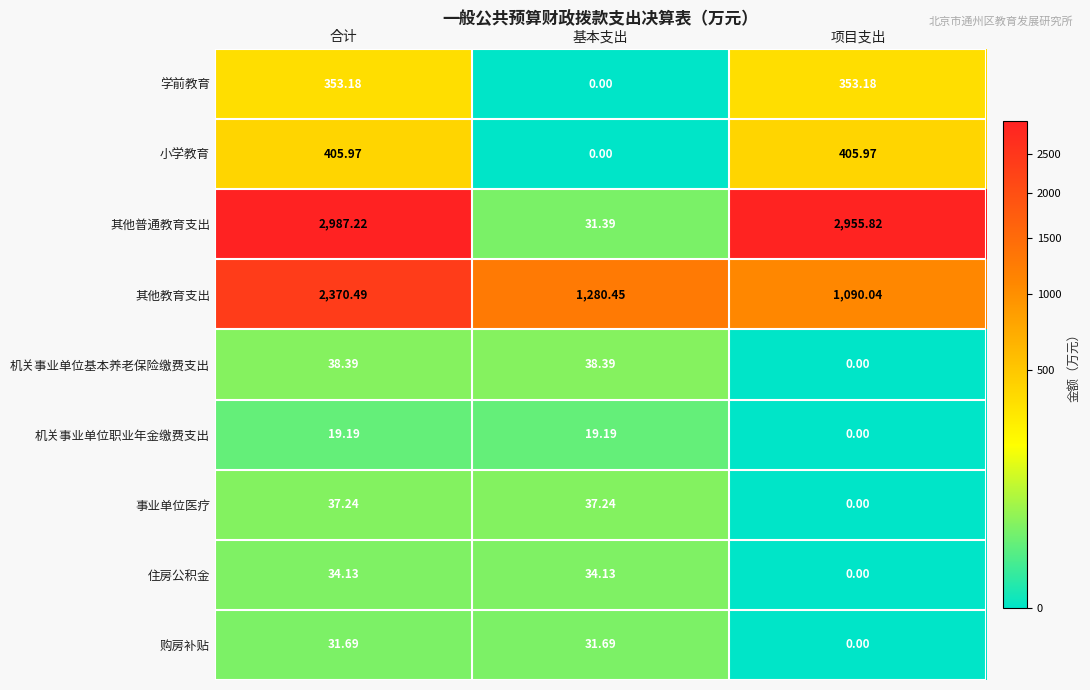

At which label does 学前教育 first exceed 353?

合计